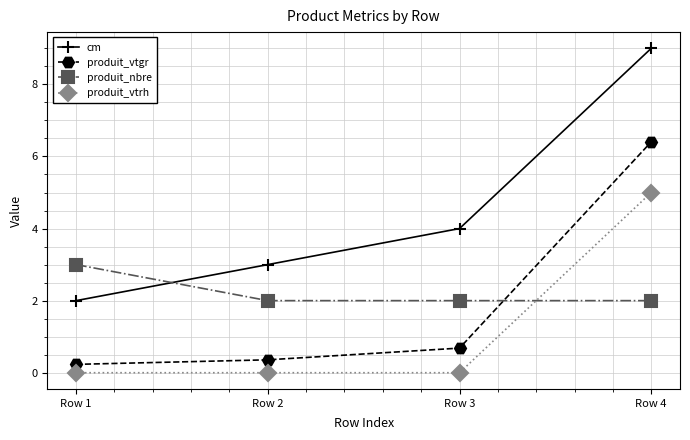

How many intersections are there between produit_nbre and cm?

1